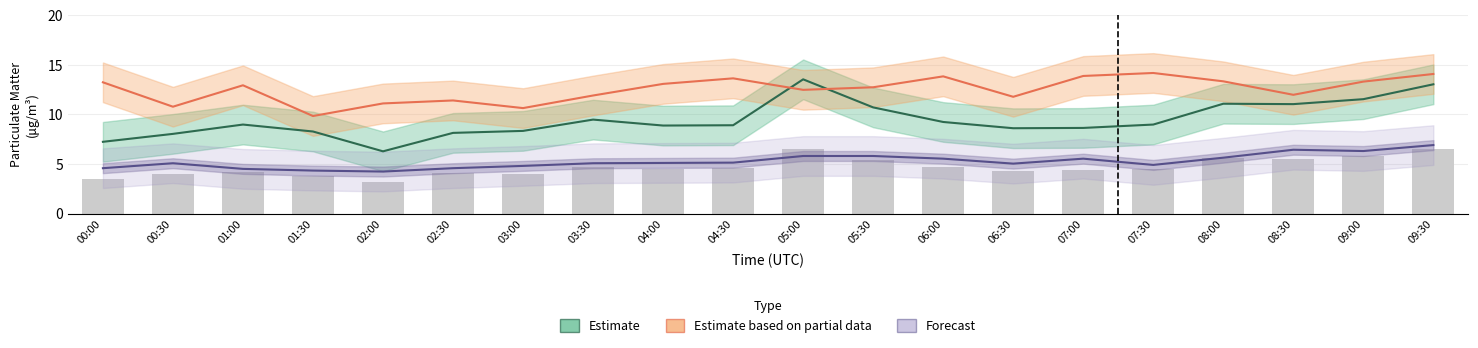

Is it true that Estimate equals 6.3 at 02:00?

True